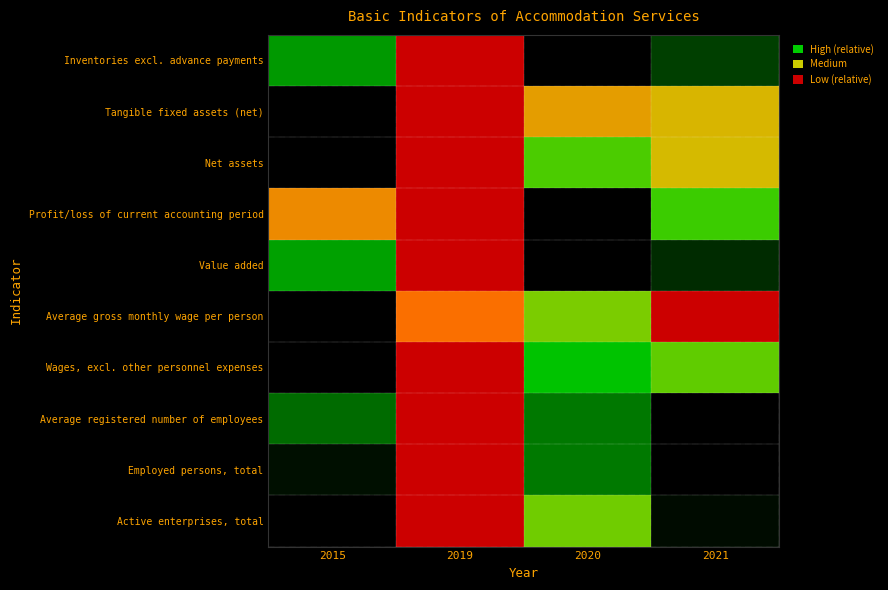

What is the spread (max minus min) of values at 2020?

0.8